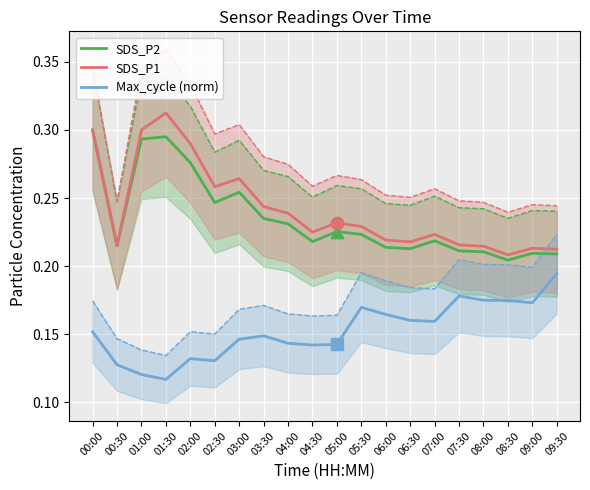

What are all the series names shown in the legend?

SDS_P2, SDS_P1, Max_cycle (norm)